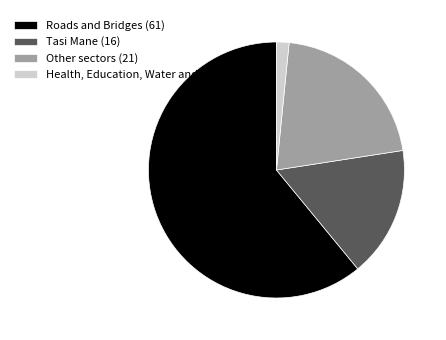

True or false: Roads and Bridges accounts for 61% of the total.

True